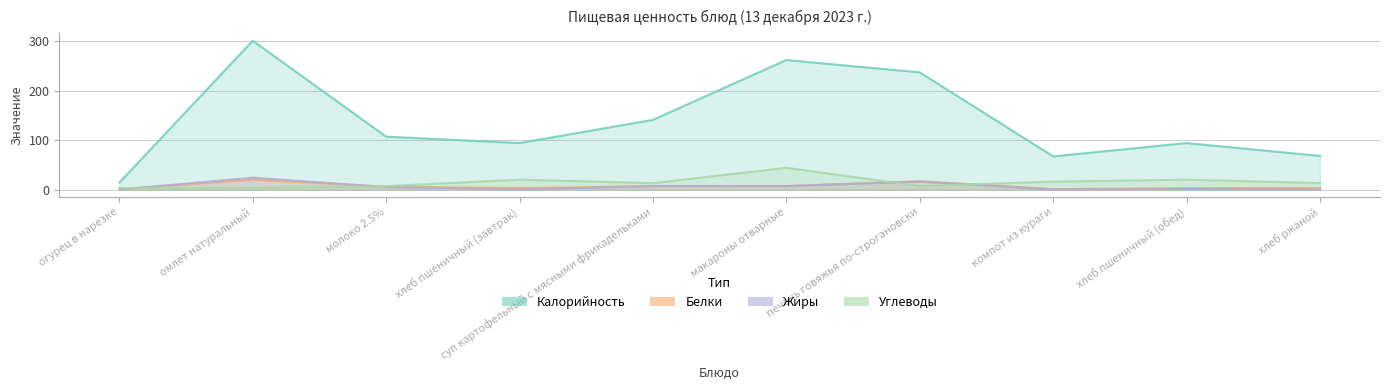

Which series has the largest range (max minus min)?

Калорийность